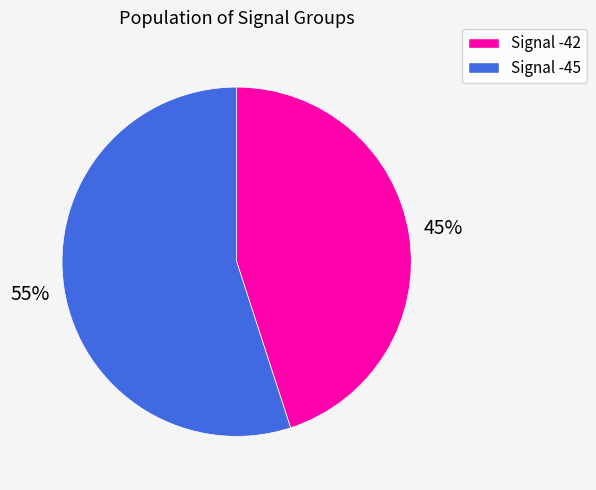

Does any single category account for the majority?

Yes